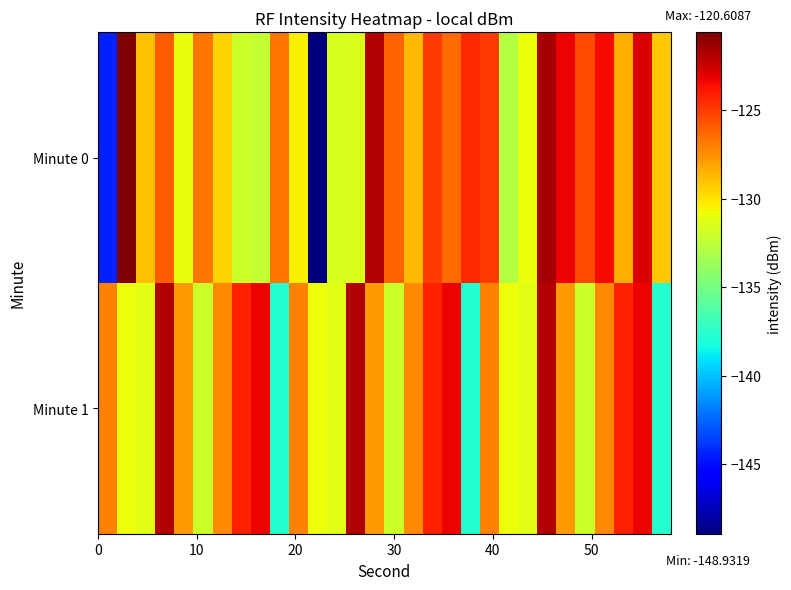

List the series in order of their overall mean, highest first.

Minute 1, Minute 0